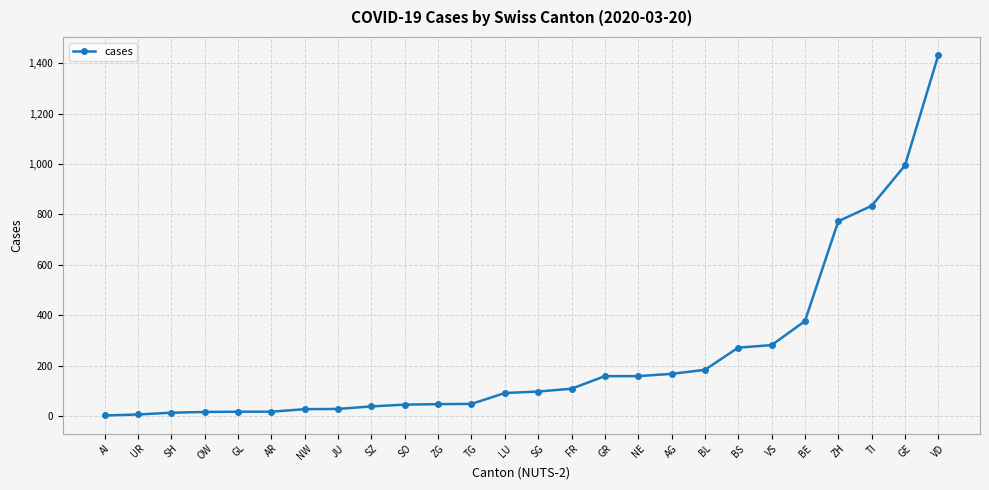

How many data points does each series have?

26